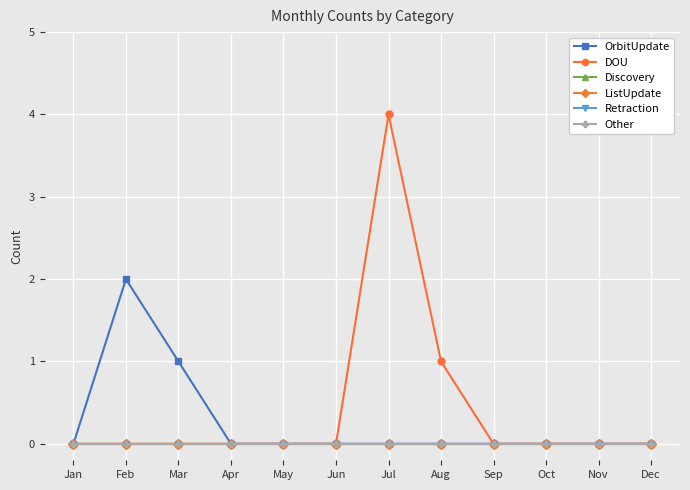

True or false: OrbitUpdate has more than 0 points higher than both neighbors.

True